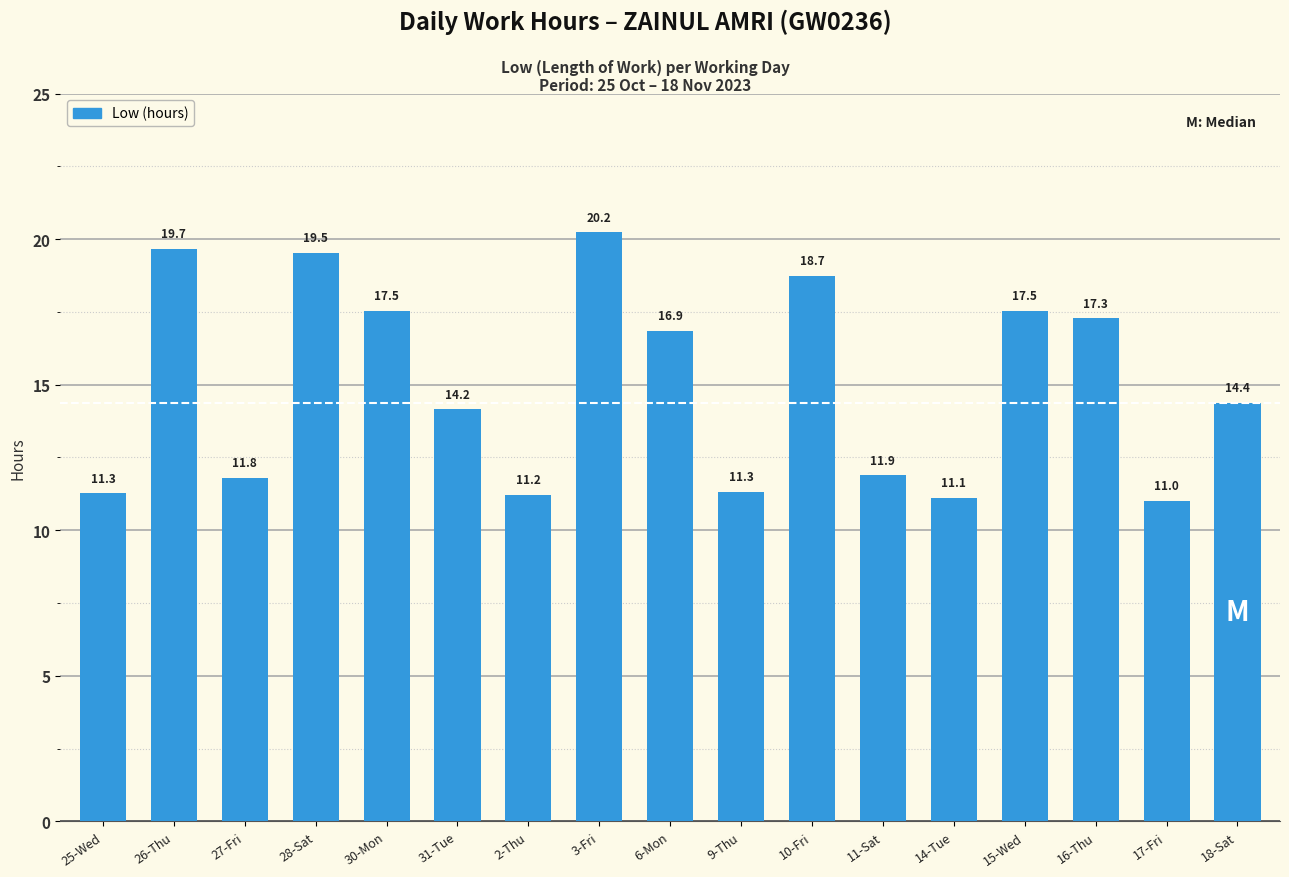

What is the sum of all values?

255.5